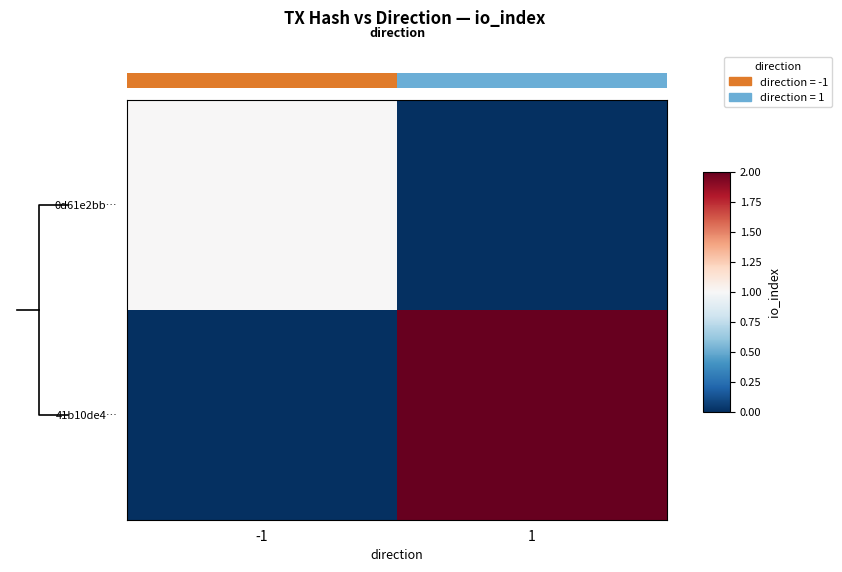

Count the 0d61e2bb… values in the range 0 to 1.

2